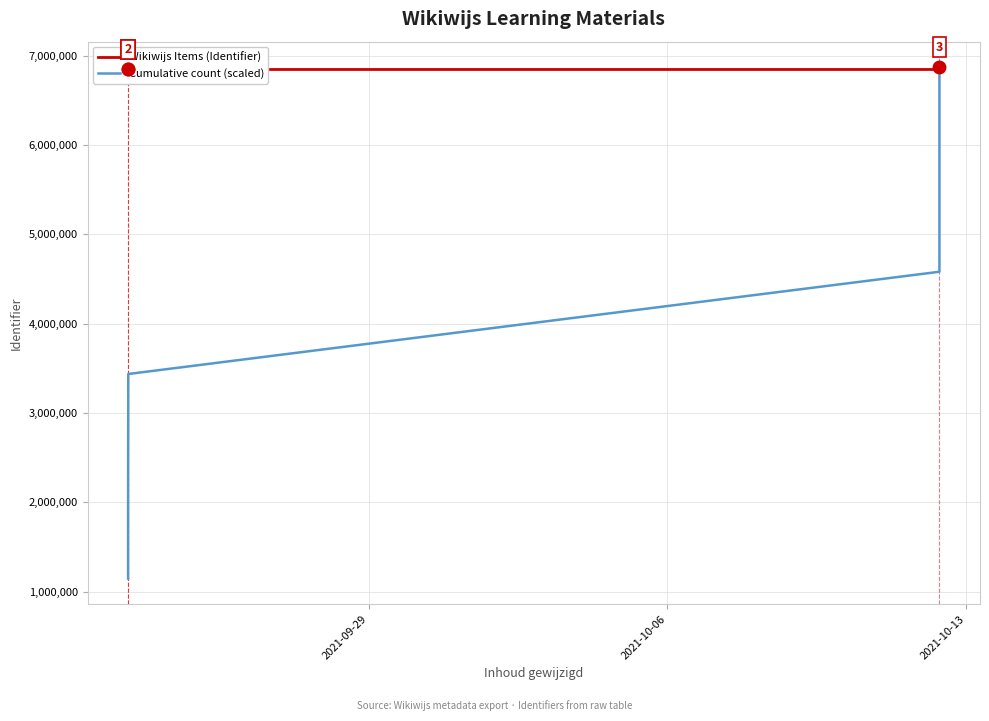

List the series in order of their overall mean, lowest first.

Cumulative count (scaled), Wikiwijs Items (Identifier)